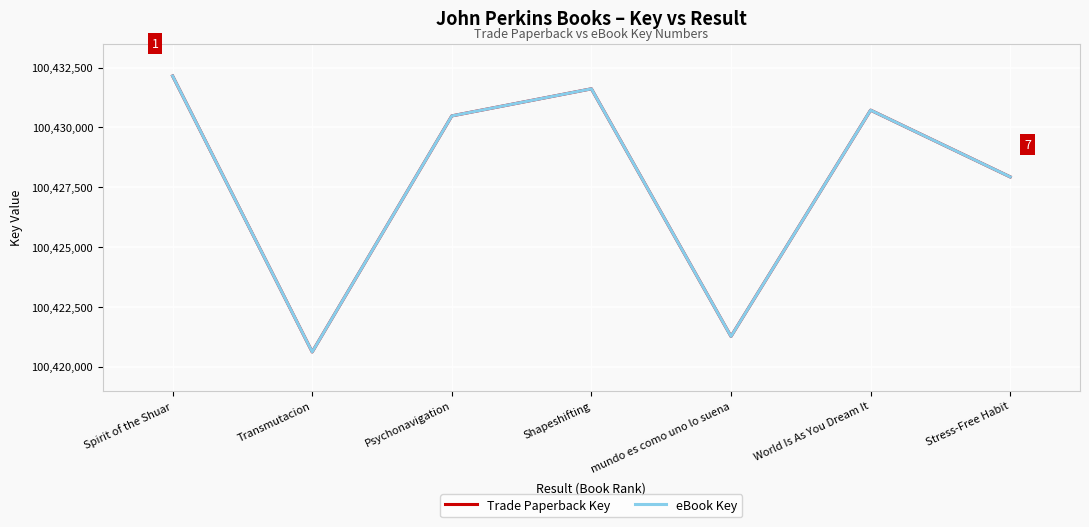

What is the greatest value displayed?

100432150